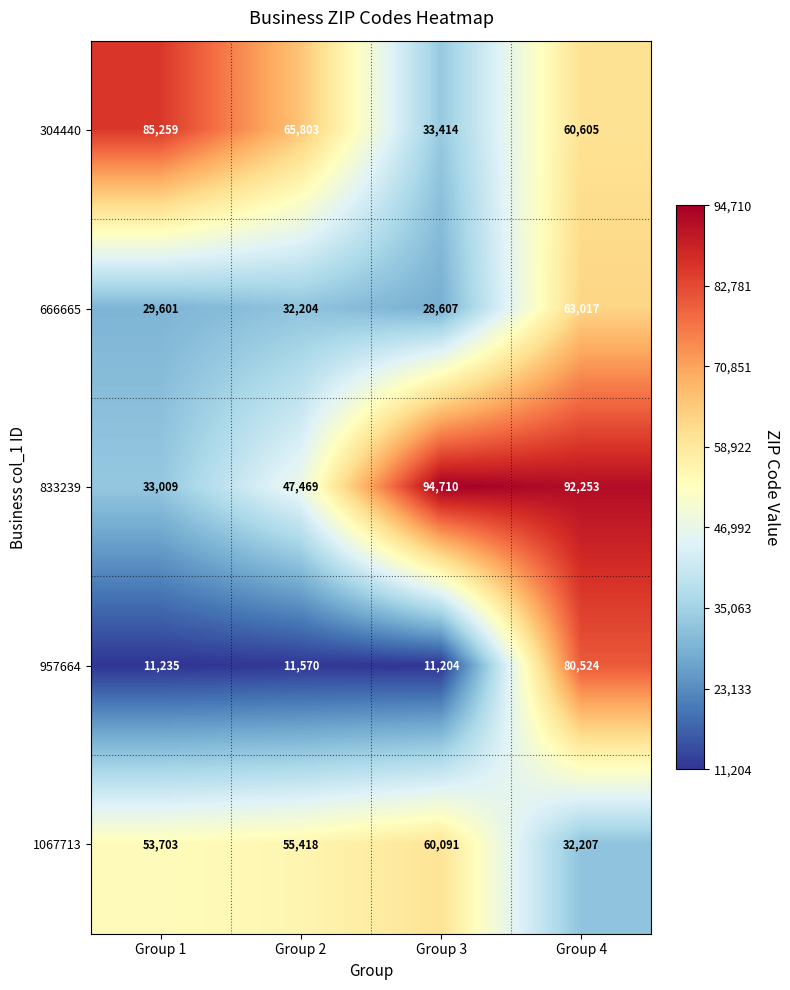

What is the difference between the maximum and minimum values in the 304440 series?

51845